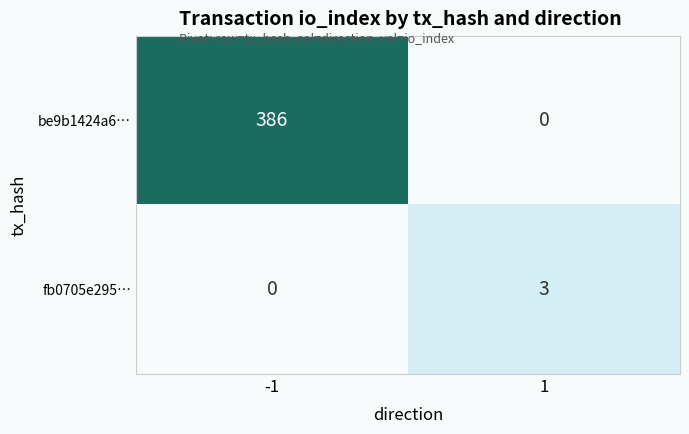

What is the total value across all series at 1?

3